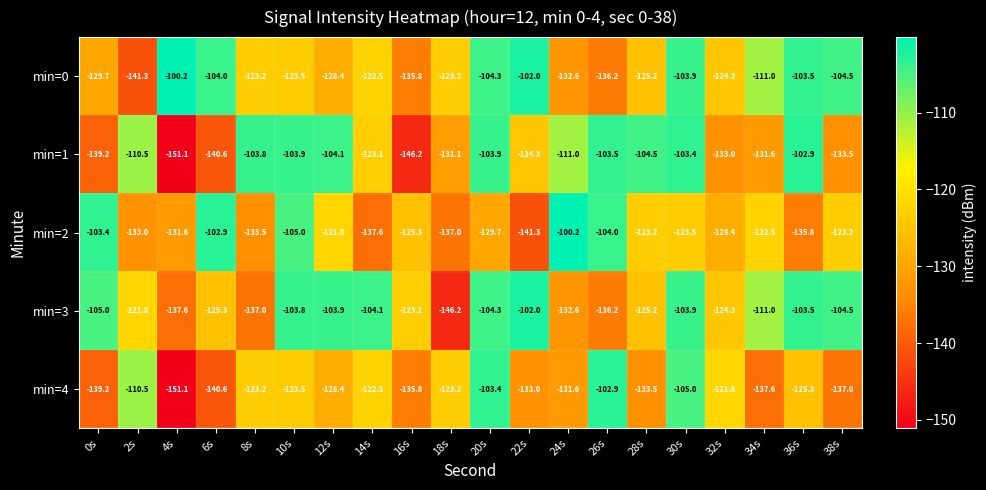

True or false: min=1 has a value of -139.2 at 0s.

True